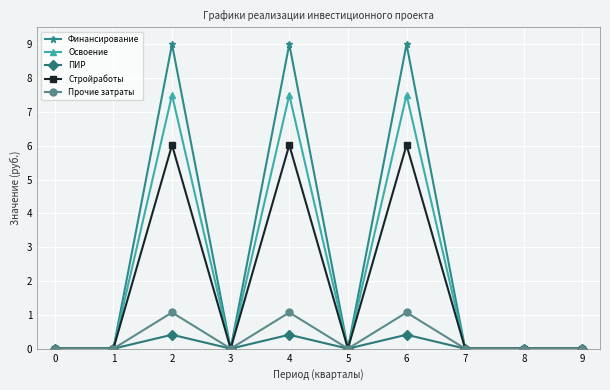

What is the difference between the second highest and minimum values in the ПИР series?

0.4